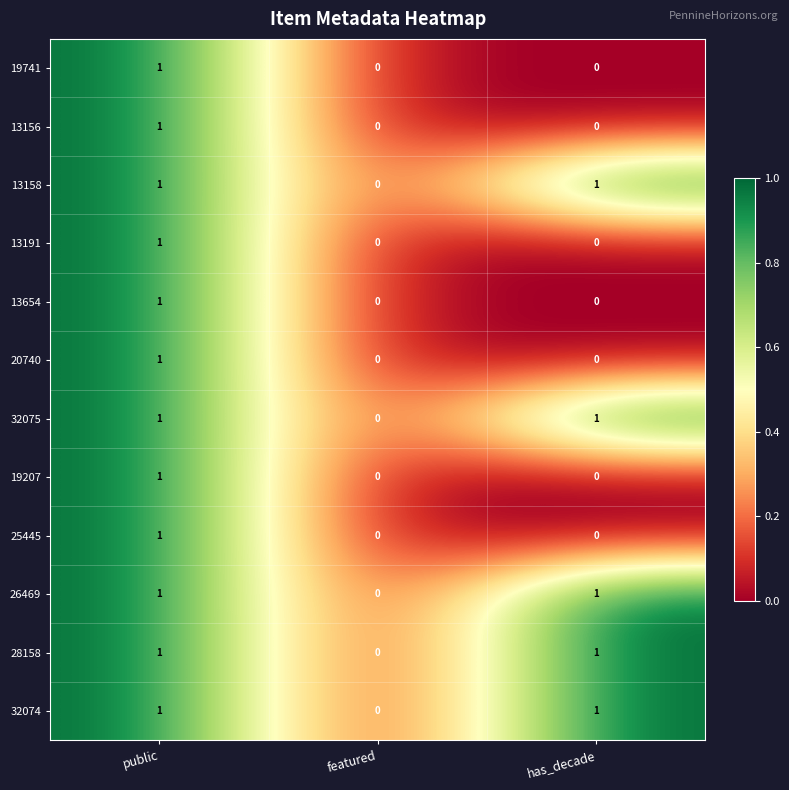

The 13156 series shows 0 at featured. True or false?

True